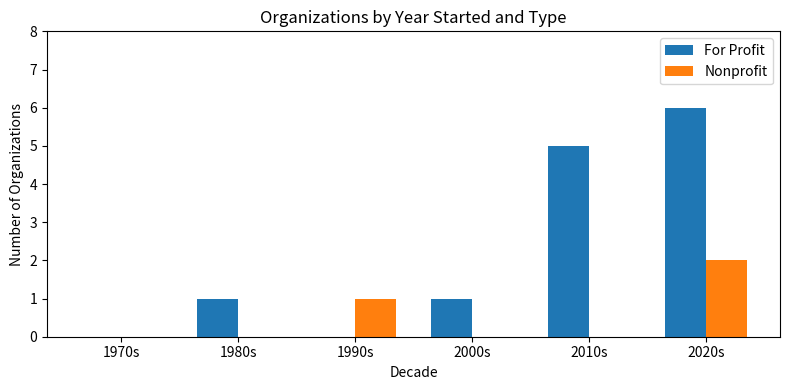

What is the maximum value shown in the chart?

6